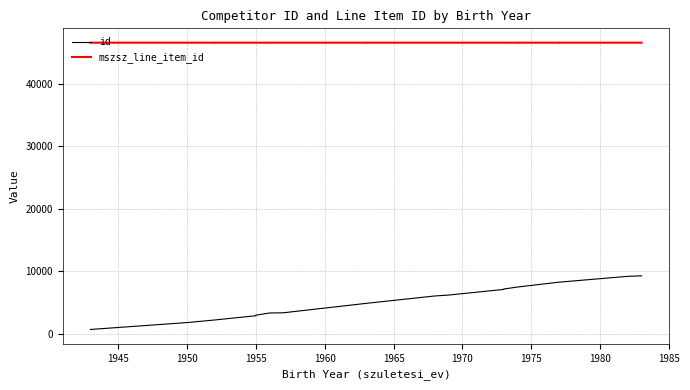

Which category has the lowest value in the mszsz_line_item_id series?

1955